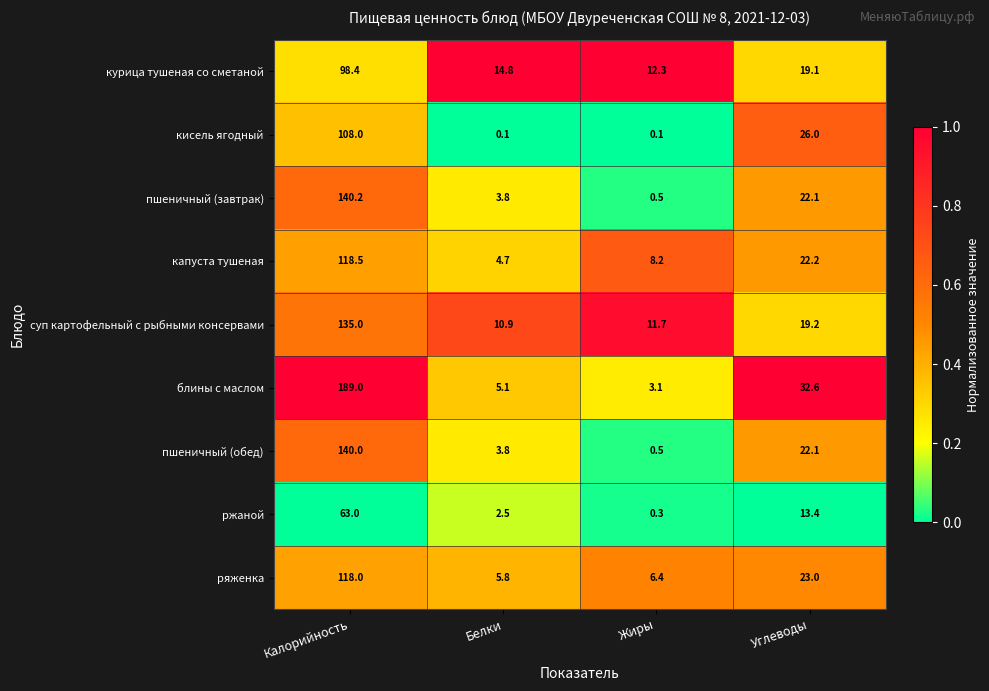

Between Жиры and Углеводы, which series saw the biggest shift?

блины с маслом